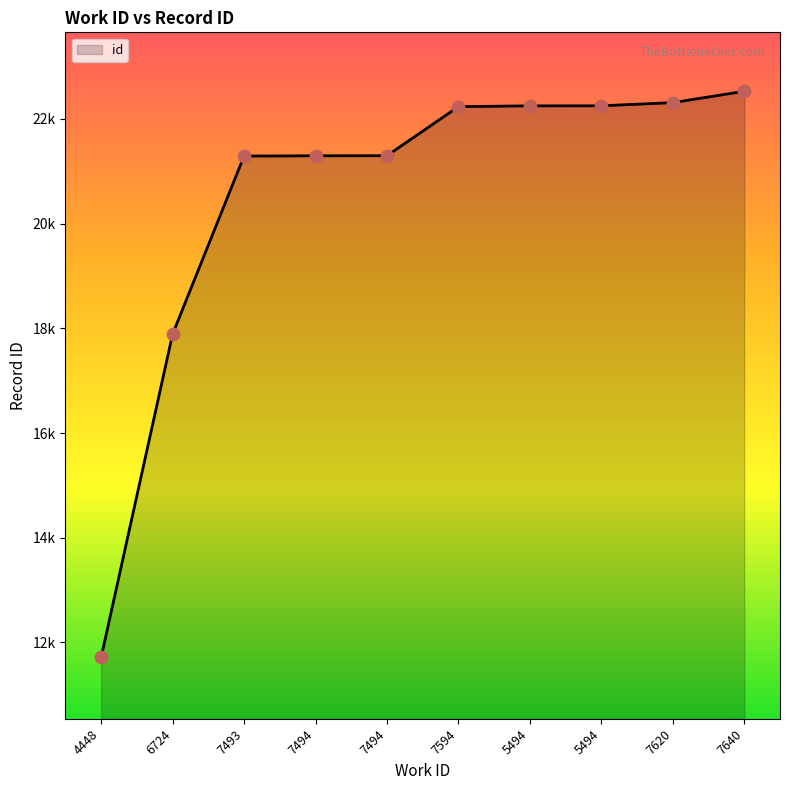

Does the chart have visible grid lines?

No